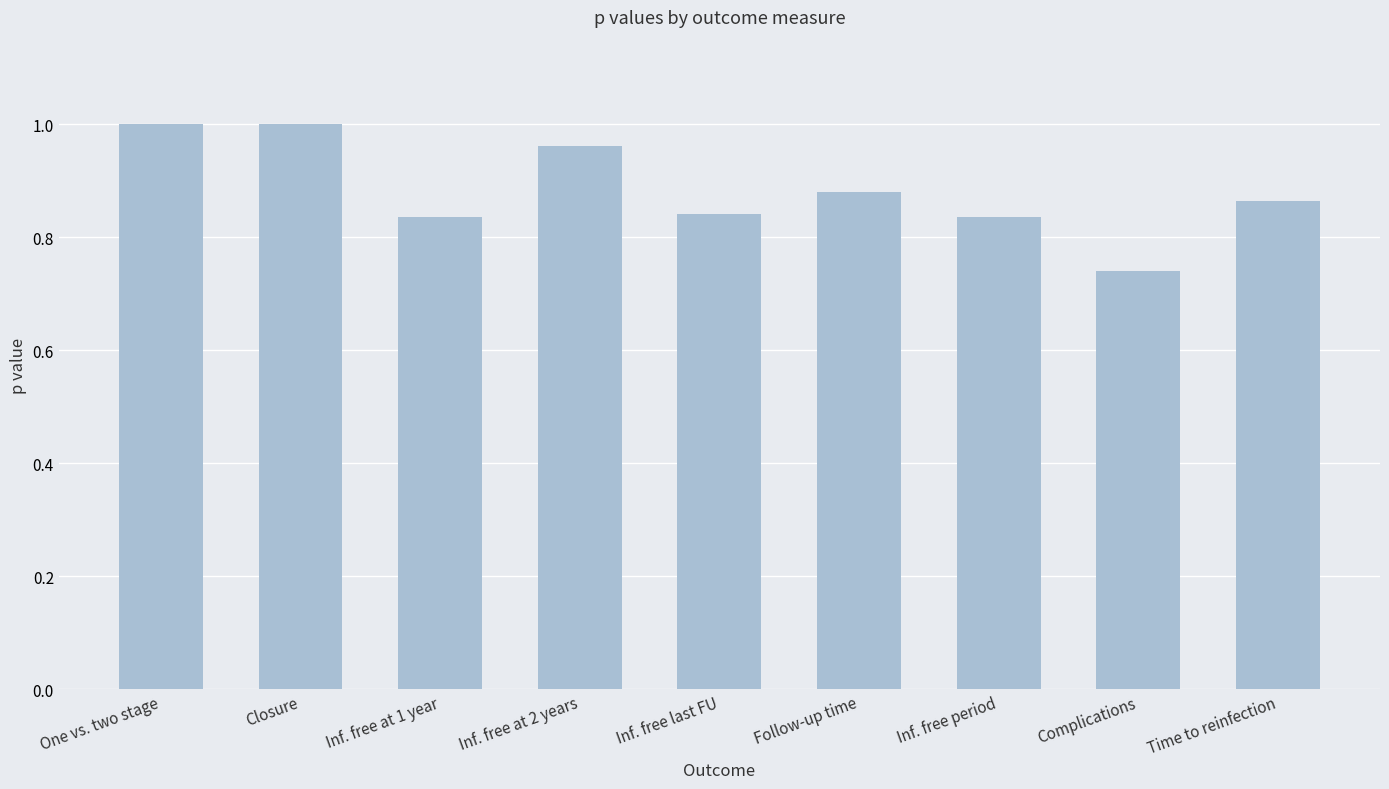

Does the chart contain any negative values?

No